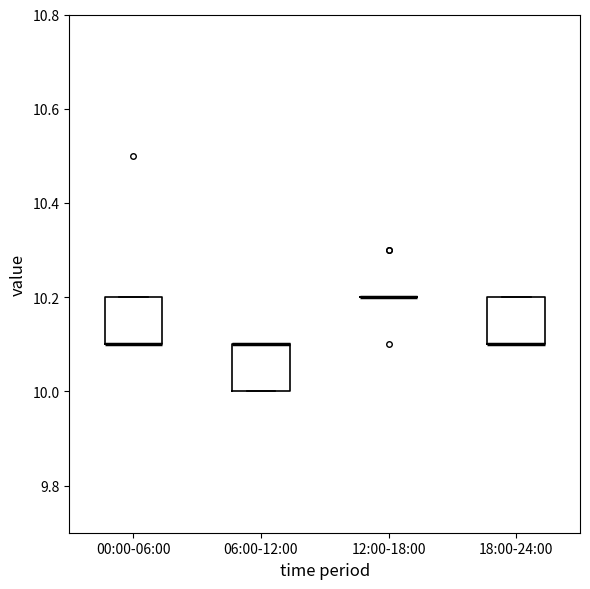

Reading left to right, read every box against the y-axis: the position of its median line, the range the box covers, and the ends of its whiskers. The values are not printed on the chart, so give them approximately, as read against the axis.

00:00-06:00: median 10.1 (drawn on the box's lower edge), box 10.1 to 10.2, whiskers 10.1 to 10.2
06:00-12:00: median 10.1 (drawn on the box's upper edge), box 10.0 to 10.1, whiskers 10.0 to 10.1
12:00-18:00: box collapsed to a line at 10.2, whiskers 10.2 to 10.2
18:00-24:00: median 10.1 (drawn on the box's lower edge), box 10.1 to 10.2, whiskers 10.1 to 10.2